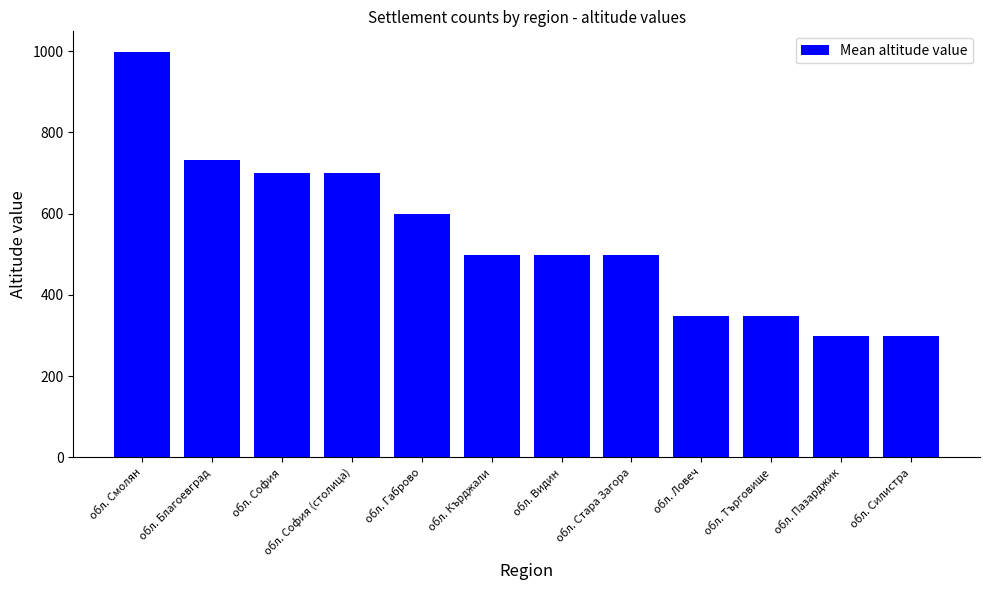

Reading left to right, list all the values displayed in this chart.

обл. Смолян=999.0	обл. Благоевград=732.7	обл. София=699.0	обл. София (столица)=699.0	обл. Габрово=599.0	обл. Кърджали=499.0	обл. Видин=499.0	обл. Стара Загора=499.0	обл. Ловеч=349.0	обл. Търговище=349.0	обл. Пазарджик=299.0	обл. Силистра=299.0